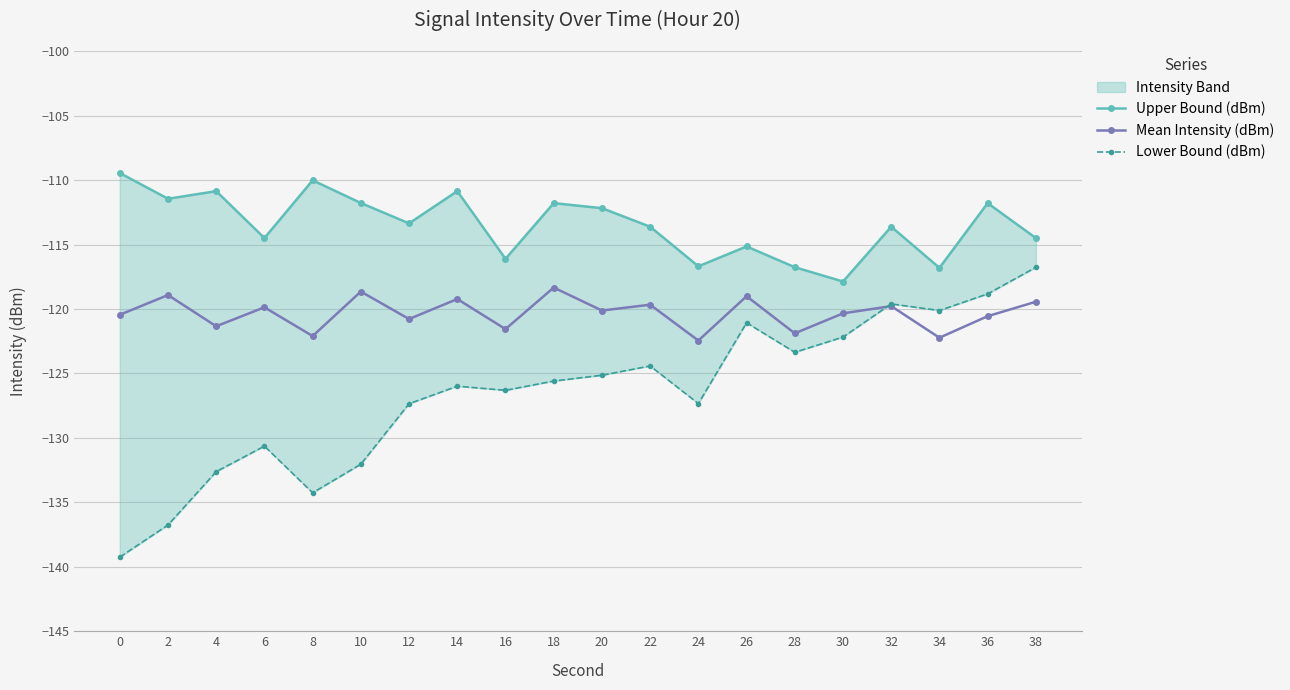

List the series in order of their peak value, highest first.

Upper Bound (dBm), Lower Bound (dBm), Mean Intensity (dBm)